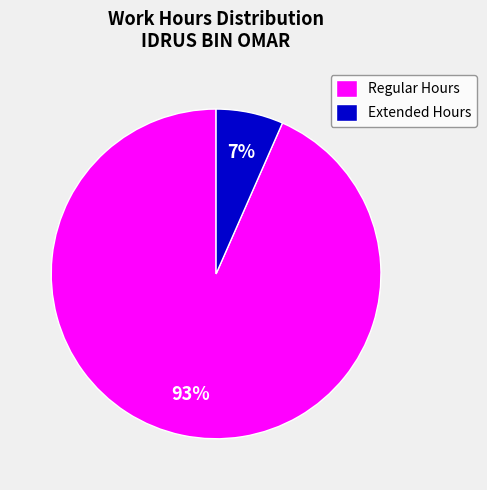

What is the largest slice in the pie chart?

Regular Hours